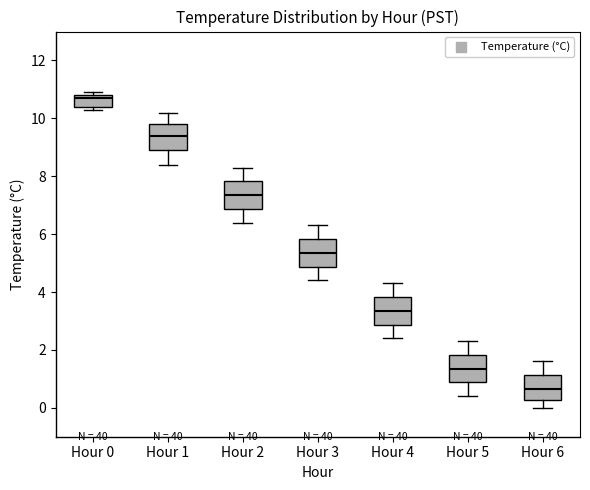

Reading left to right, read every box against the y-axis: the position of its median line, the range the box covers, and the ends of its whiskers. The values are not printed on the chart, so give them approximately, as read against the axis.

Hour 0: median 10.8 (just below the box's upper edge), box 10.4 to 10.8, whiskers 10.4 (just below the box's lower edge) to 11.0
Hour 1: median 9.4, box 9.0 to 9.8, whiskers 8.4 to 10.2
Hour 2: median 7.4, box 6.8 to 7.8, whiskers 6.4 to 8.4
Hour 3: median 5.4, box 4.8 to 5.8, whiskers 4.4 to 6.4
Hour 4: median 3.4, box 2.8 to 3.8, whiskers 2.4 to 4.4
Hour 5: median 1.4, box 0.8 to 1.8, whiskers 0.4 to 2.4
Hour 6: median 0.6, box 0.2 to 1.2, whiskers 0.0 to 1.6